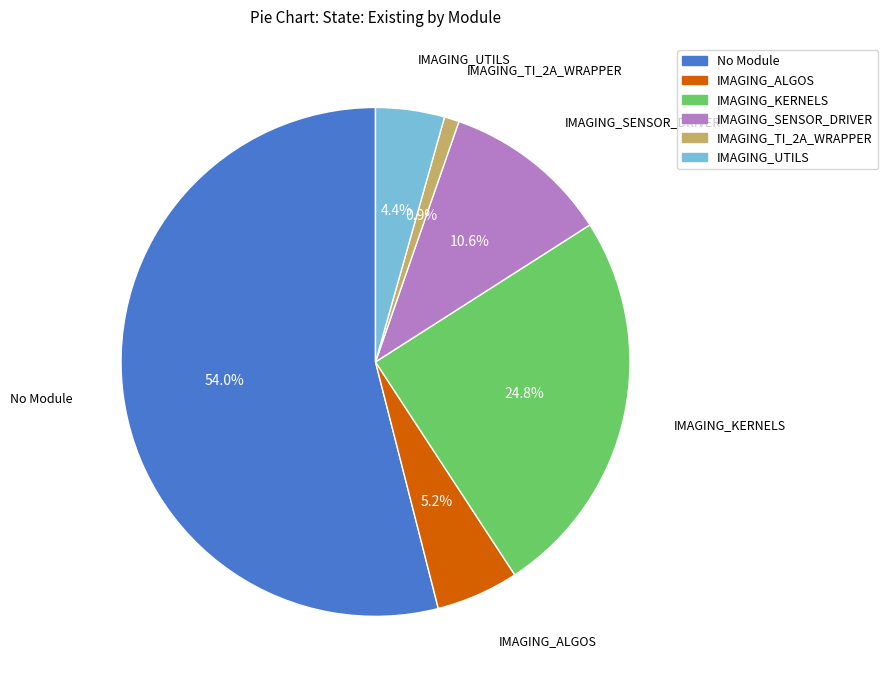

Which category has the biggest portion of the pie?

No Module